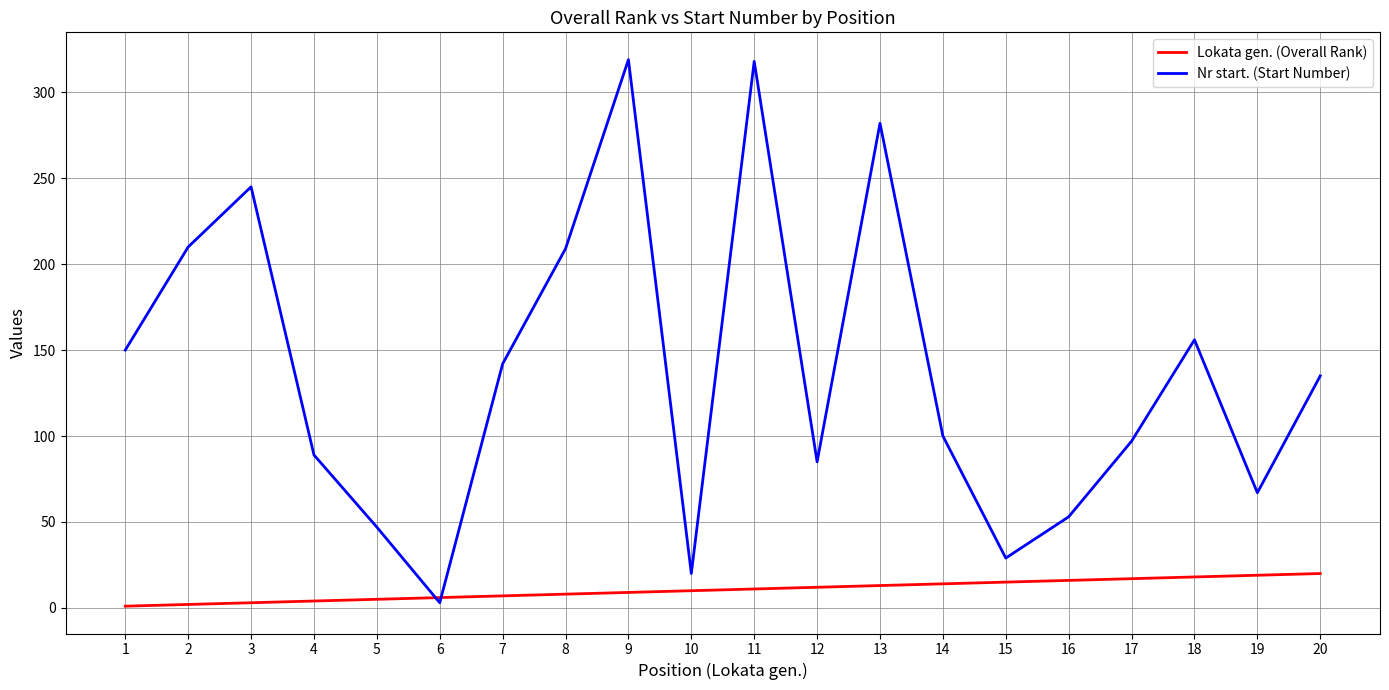

Is the value of Lokata gen. (Overall Rank) at 11 greater than the value of Nr start. (Start Number) at 6?

Yes